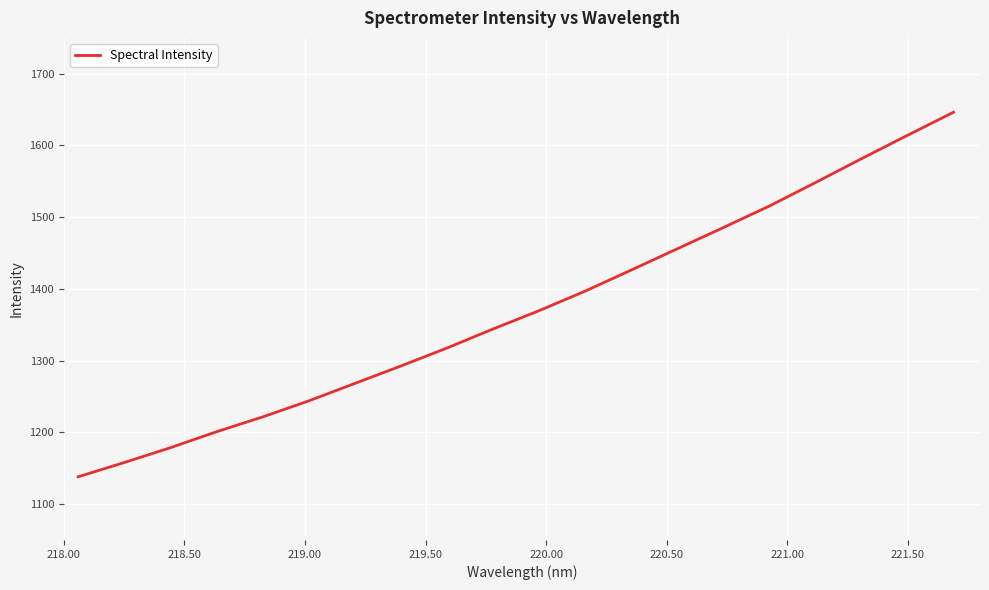

What is the maximum value shown in the chart?

1646.4